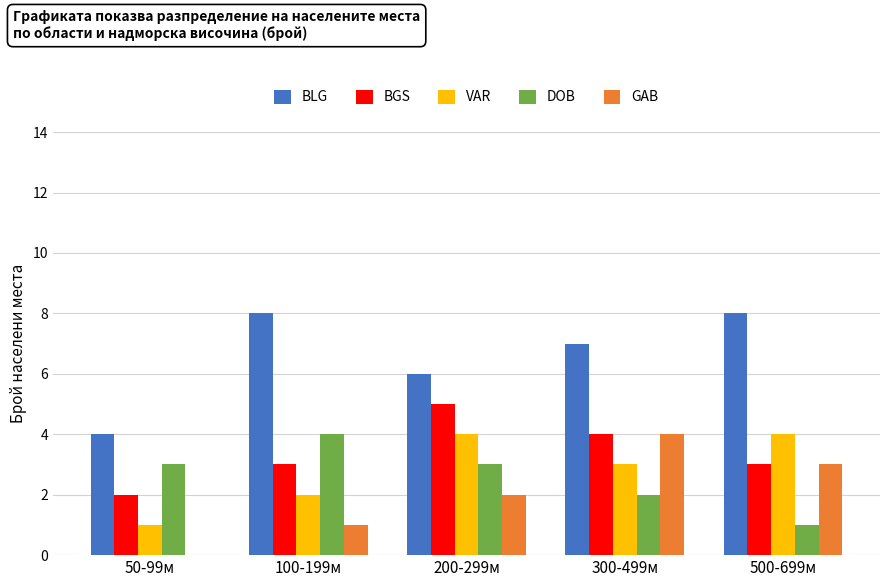

What is the total value across all series at 200-299м?

20